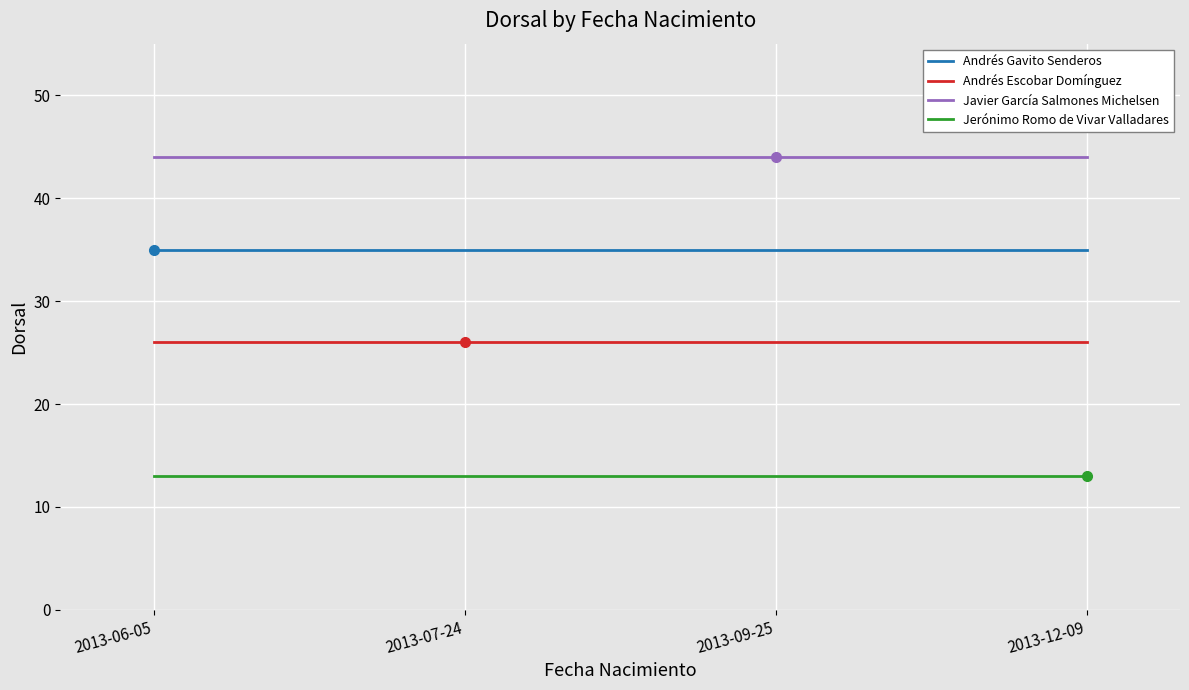

Rank the series by their maximum value, from lowest to highest.

Jerónimo Romo de Vivar Valladares, Andrés Escobar Domínguez, Andrés Gavito Senderos, Javier García Salmones Michelsen